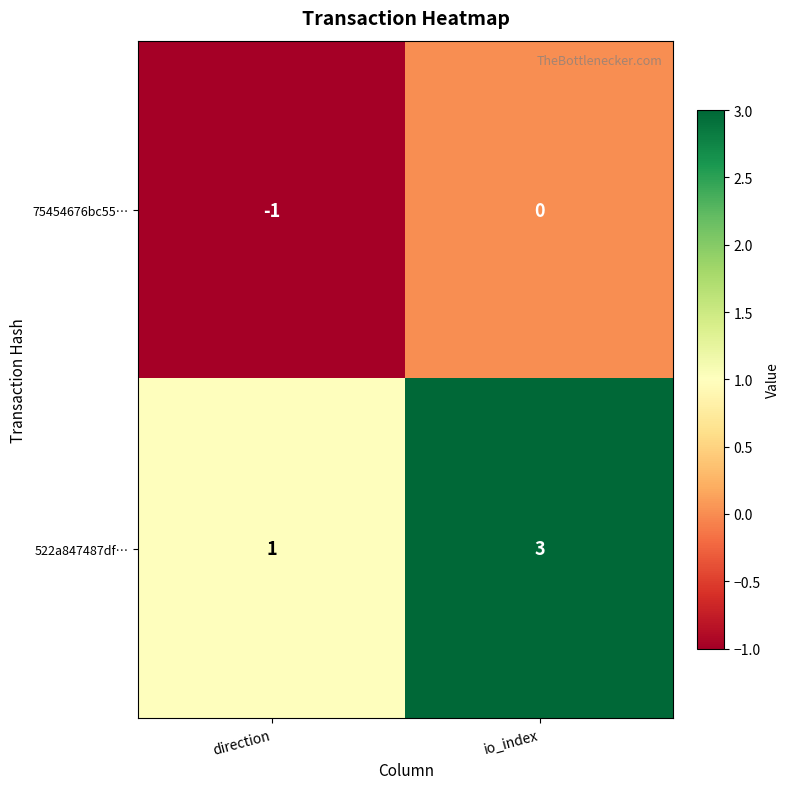

Is the value of 522a847487df… at direction greater than the value of 75454676bc55… at io_index?

Yes